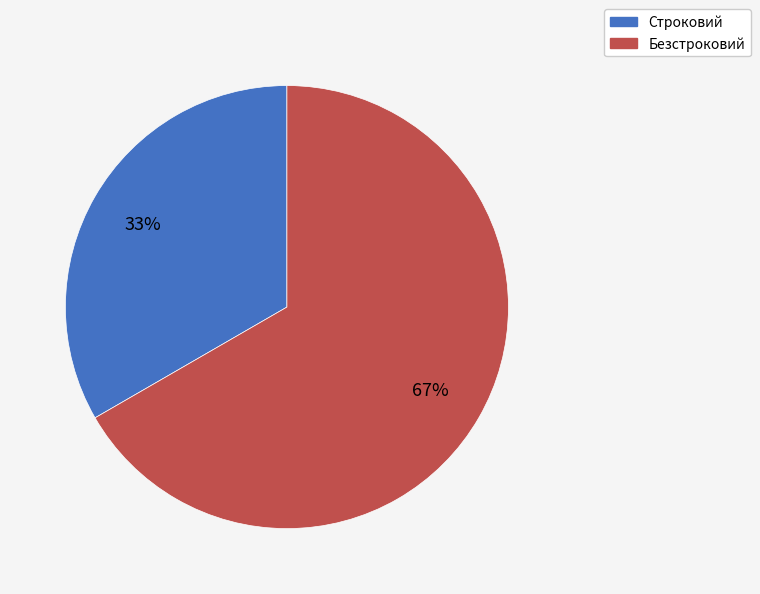

Is it true that Строковий is 33% of the pie?

True